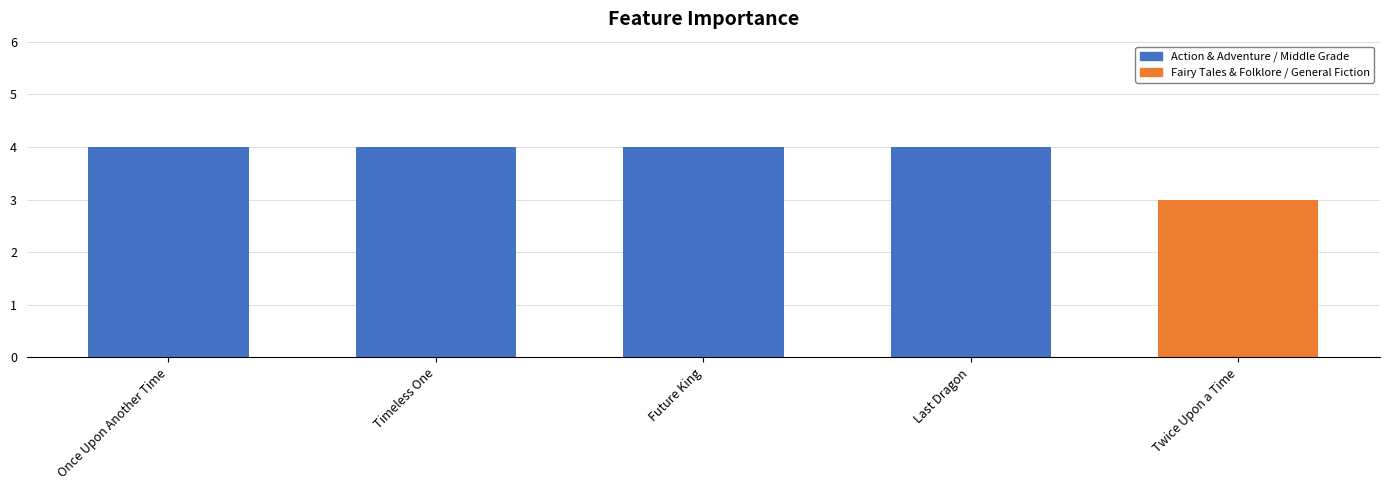

Reading left to right, extract all data points from this chart.

4	4	4	4	3